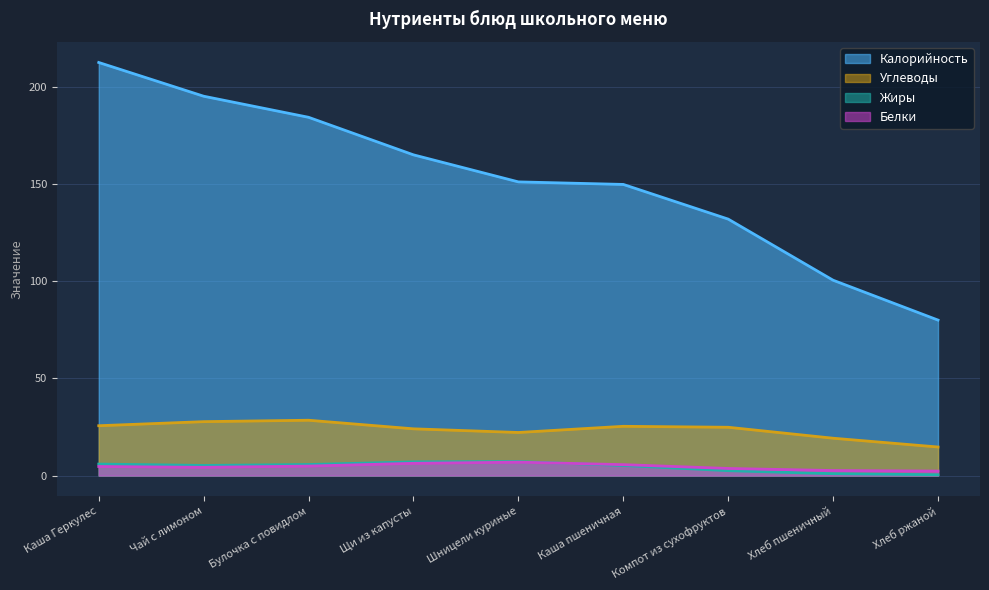

What is the difference between the second highest and minimum values in the Углеводы series?

13.0